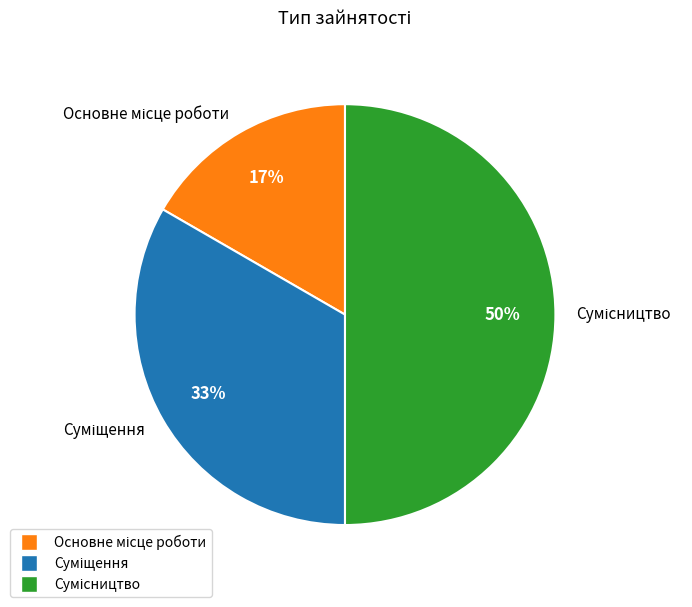

To the nearest percent, what is the difference between the largest and smallest slice percentages?

33%